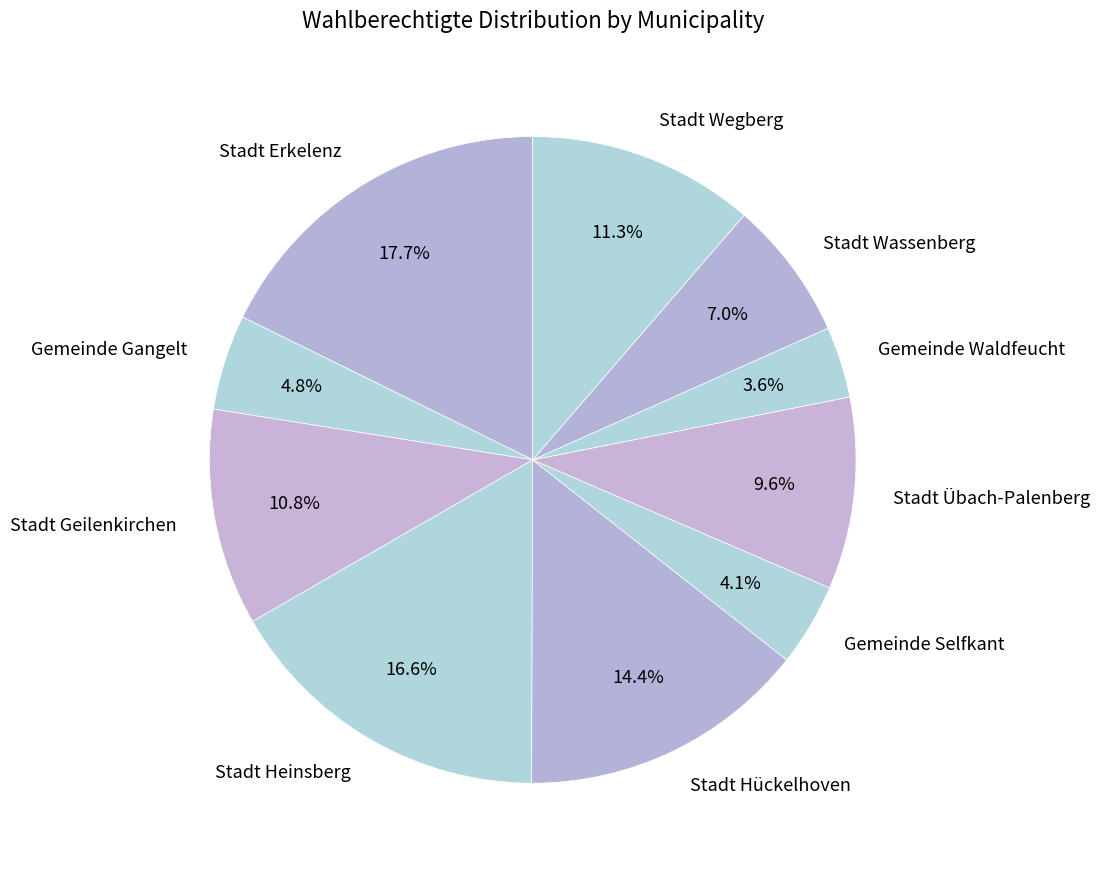

How much of the chart is everything except Stadt Hückelhoven?

85.6%